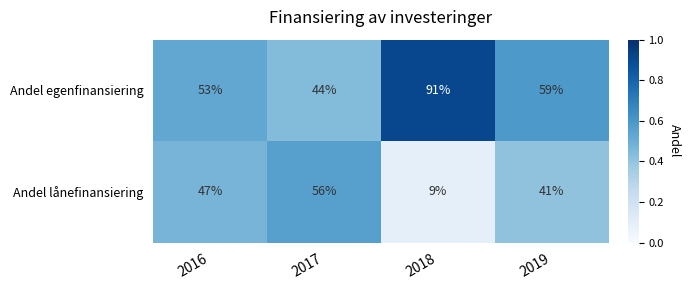

List the series in order of their overall mean, highest first.

Andel egenfinansiering, Andel lånefinansiering